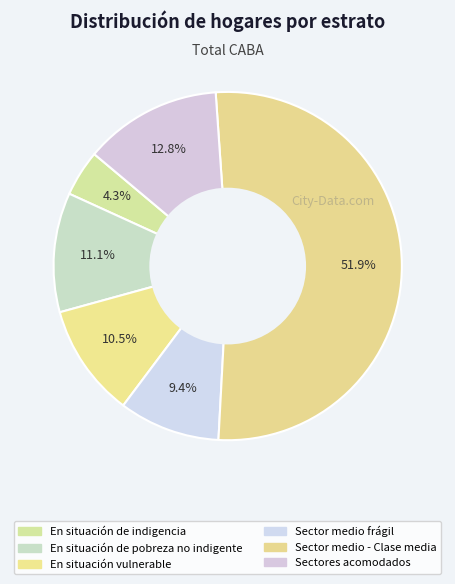

Between Sector medio frágil and Sector medio - Clase media, which is larger?

Sector medio - Clase media